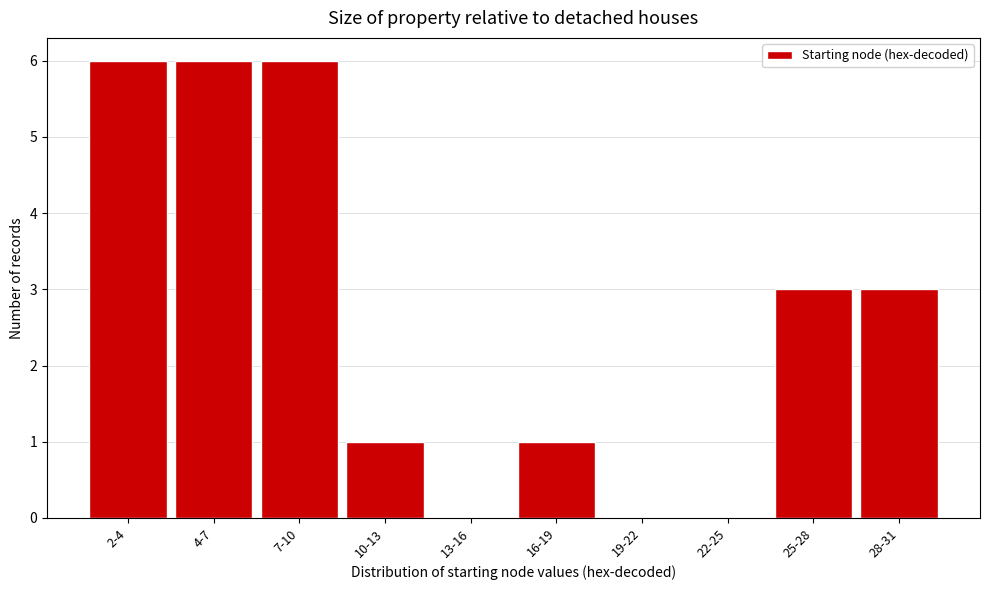

Reading left to right, what are all the values shown in this chart?

2-4=6	4-7=6	7-10=6	10-13=1	13-16=0	16-19=1	19-22=0	22-25=0	25-28=3	28-31=3